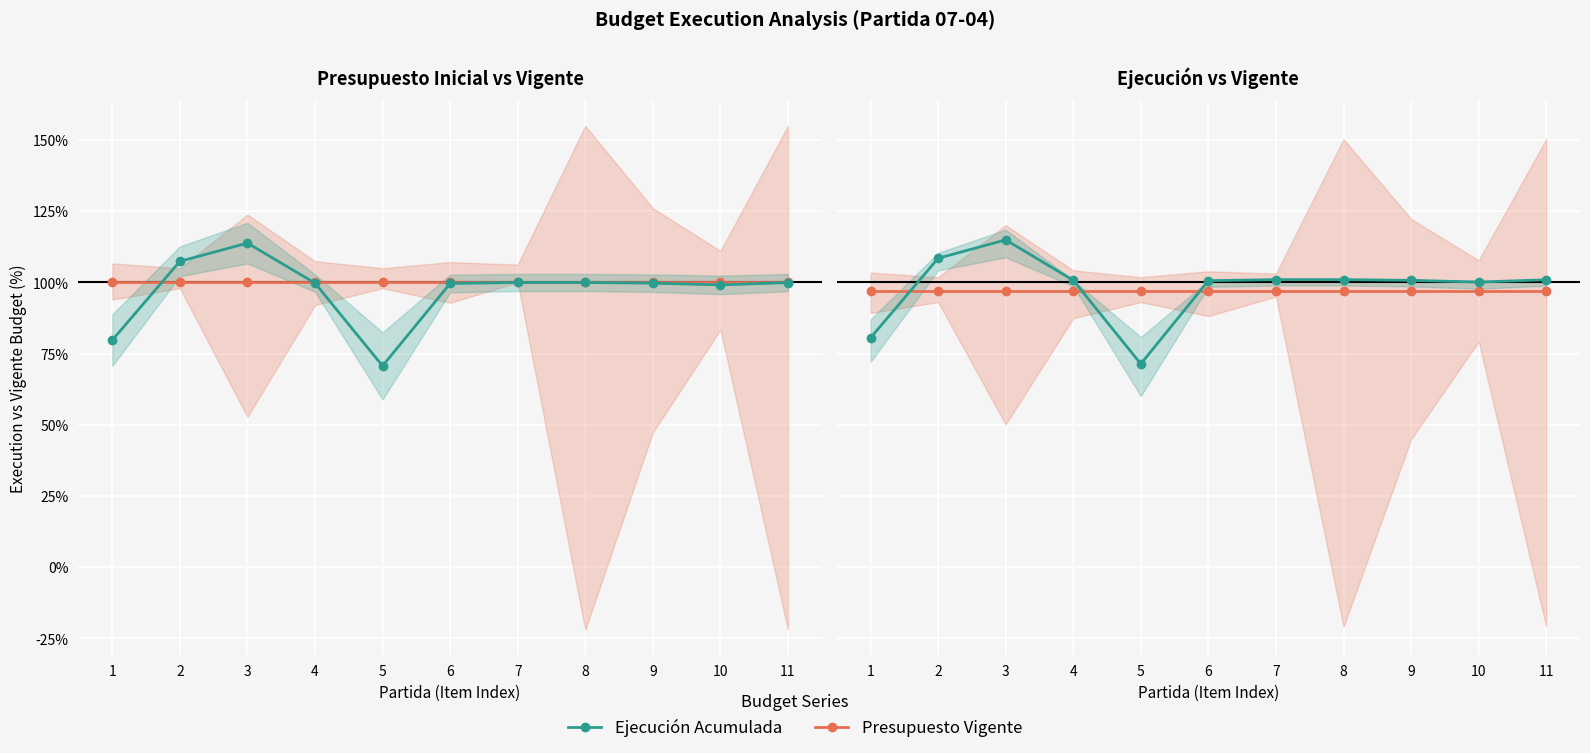

Which series changed the most between 5 and 7?

Ejecución Acumulada